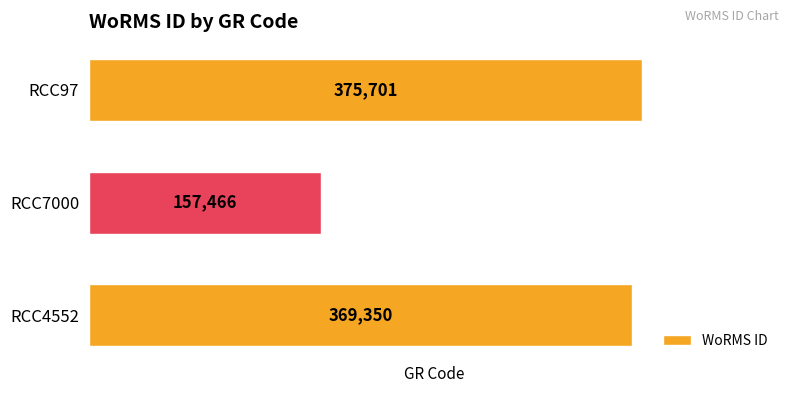

Does the chart contain any negative values?

No